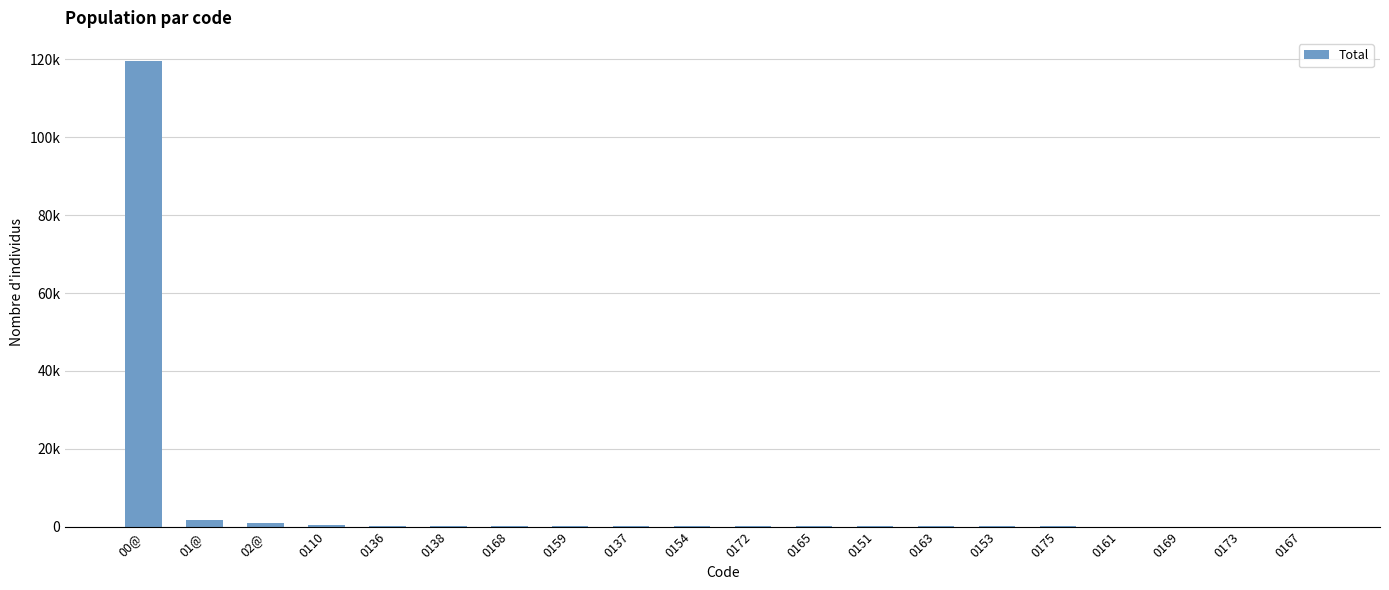

At which label does the data first exceed 40?

00@